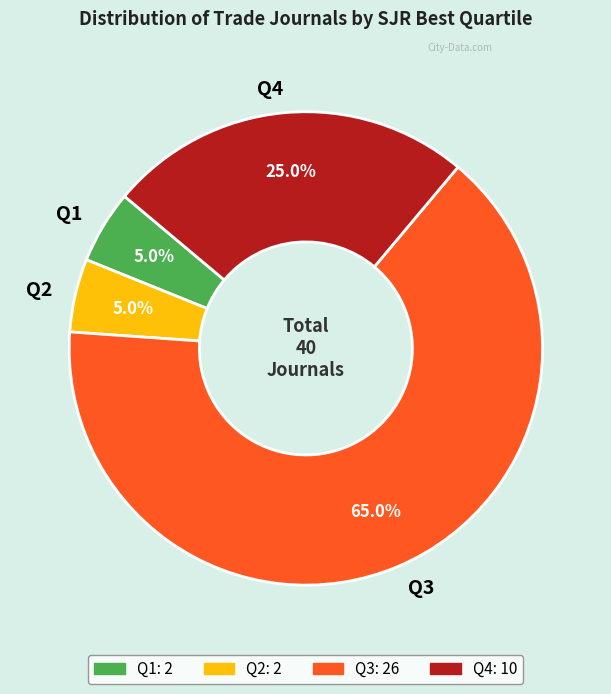

What is the largest slice in the pie chart?

Q3